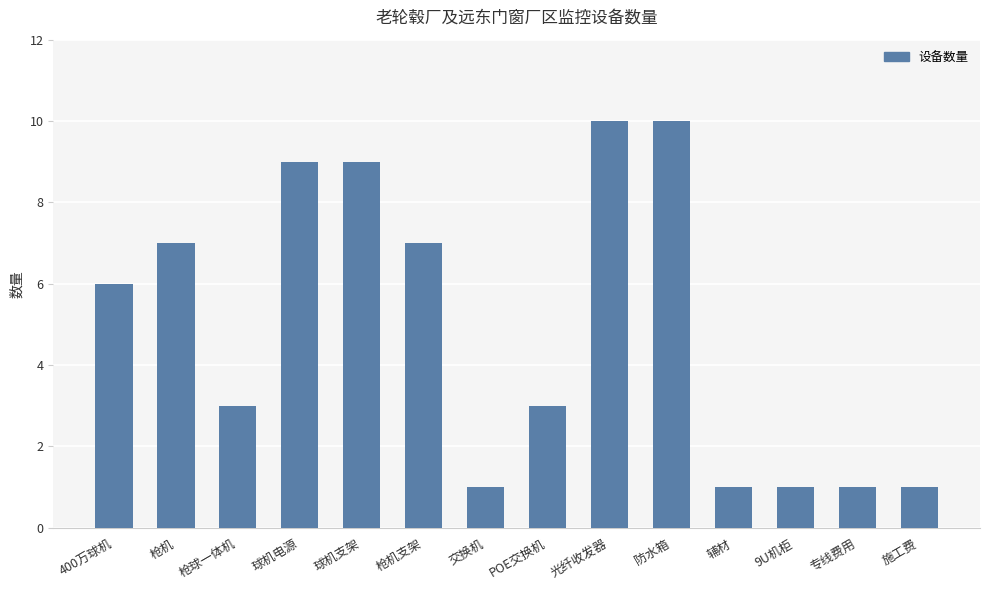

Reading left to right, what are all the values shown in this chart?

400万球机=6	枪机=7	枪球一体机=3	球机电源=9	球机支架=9	枪机支架=7	交换机=1	POE交换机=3	光纤收发器=10	防水箱=10	辅材=1	9U机柜=1	专线费用=1	施工费=1